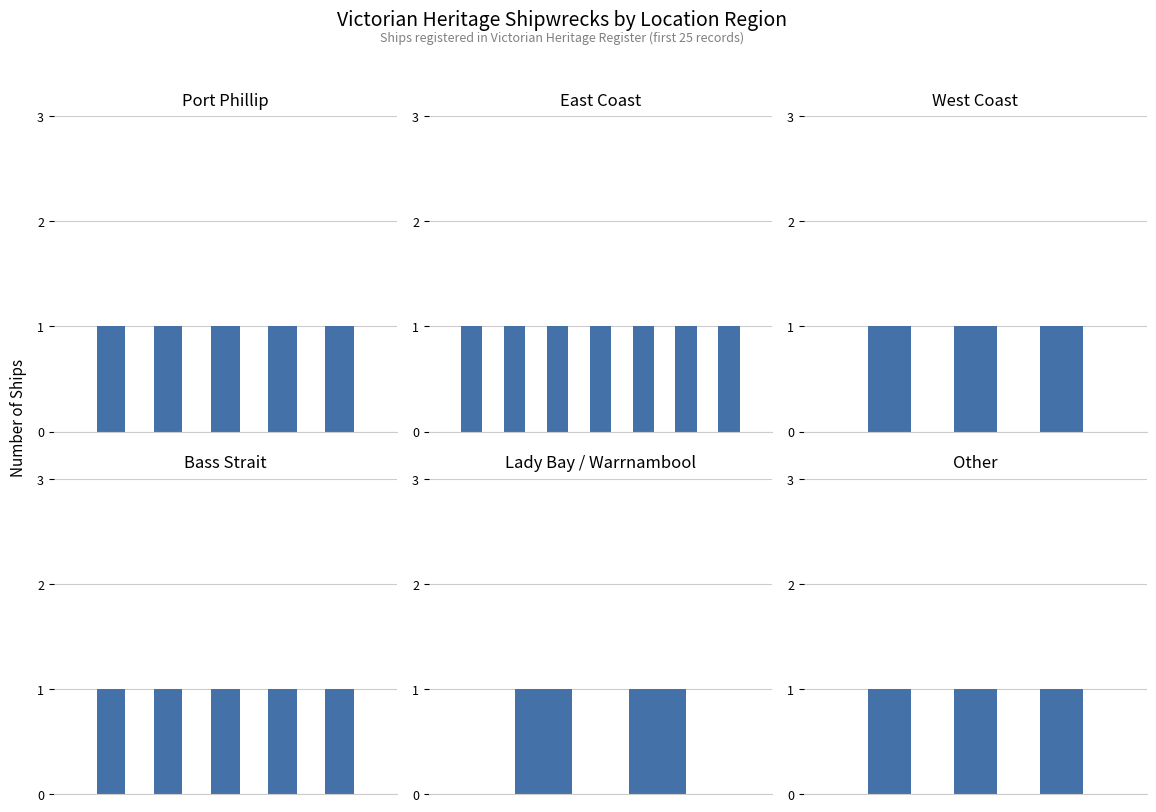

Is it true that the value at West Coast is 5?

False